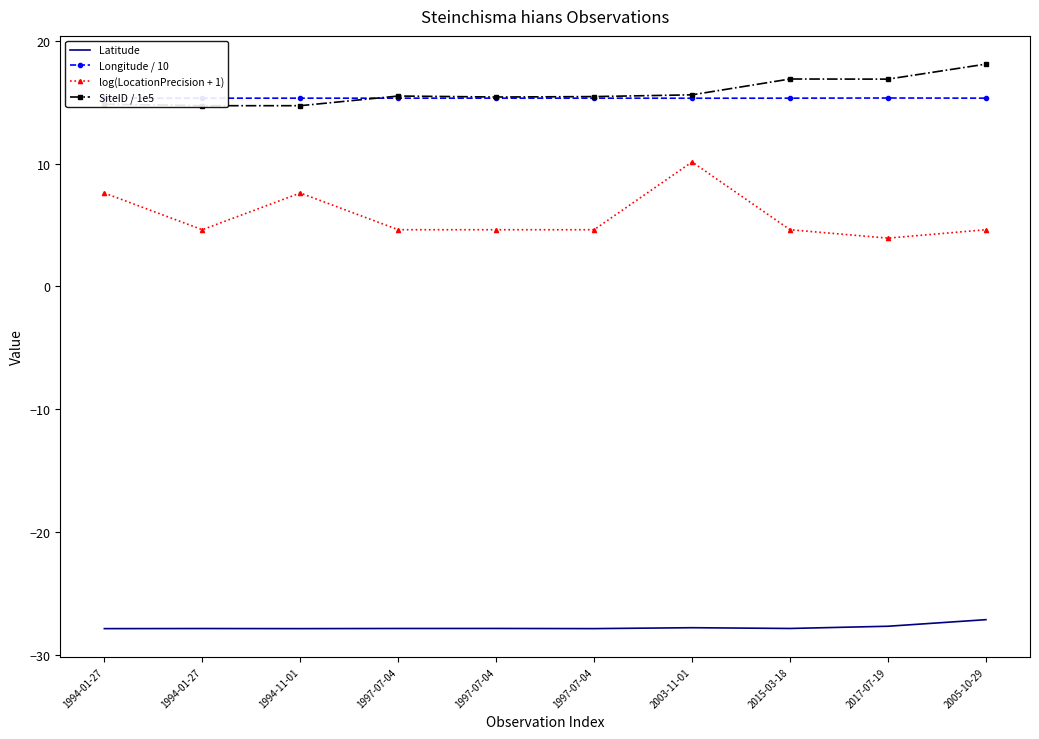

True or false: Longitude / 10 and log(LocationPrecision + 1) intersect in this chart.

False